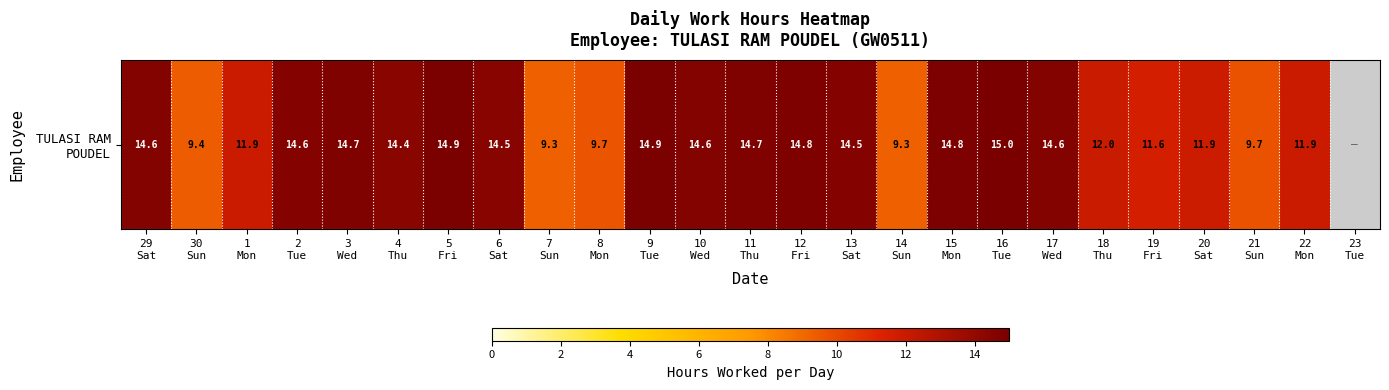

Rank the categories by value from highest to lowest.

16
Tue, 5
Fri, 9
Tue, 15
Mon, 12
Fri, 11
Thu, 3
Wed, 29
Sat, 17
Wed, 10
Wed, 2
Tue, 13
Sat, 6
Sat, 4
Thu, 18
Thu, 22
Mon, 1
Mon, 20
Sat, 19
Fri, 8
Mon, 30
Sun, 14
Sun, 7
Sun, 23
Tue, 21
Sun